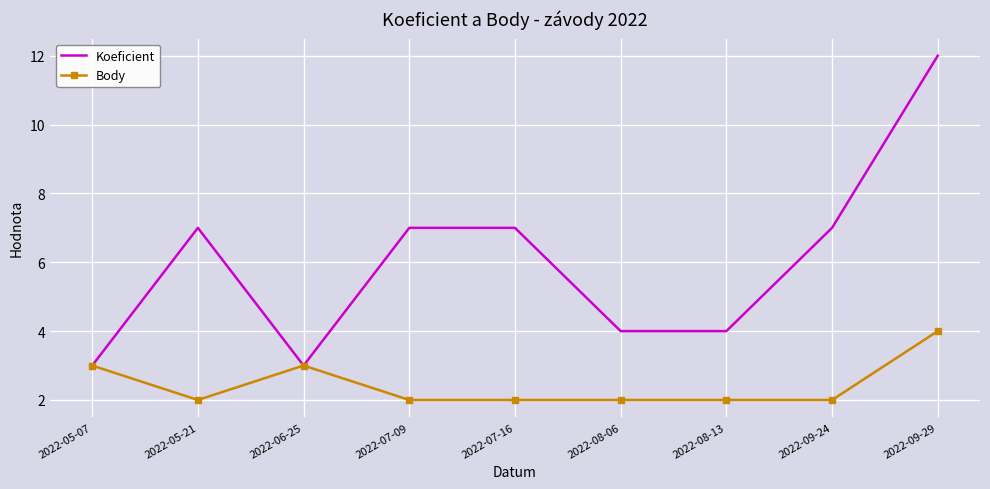

Is the value of Koeficient at 2022-07-09 greater than the value of Body at 2022-05-21?

Yes